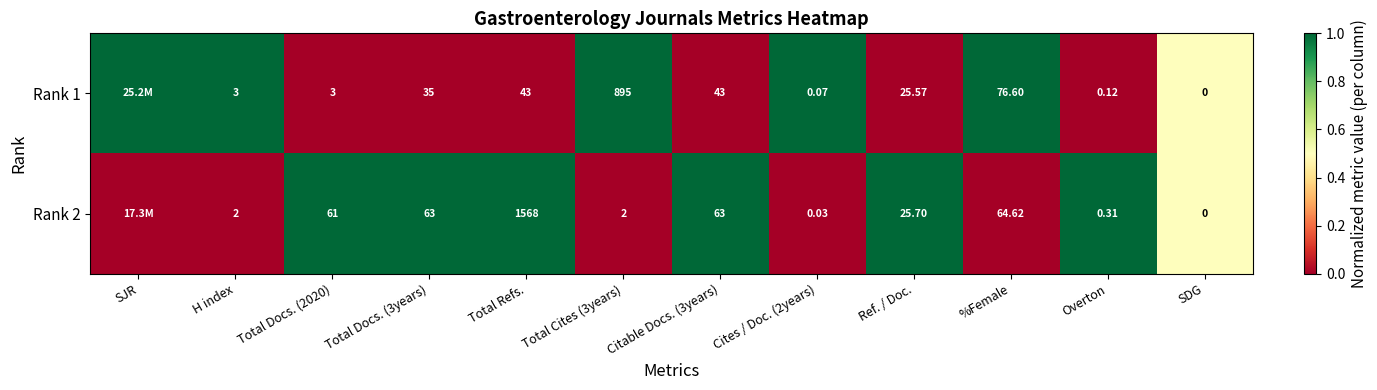

Which series changed the most between Citable Docs. (3years) and SDG?

Rank 2